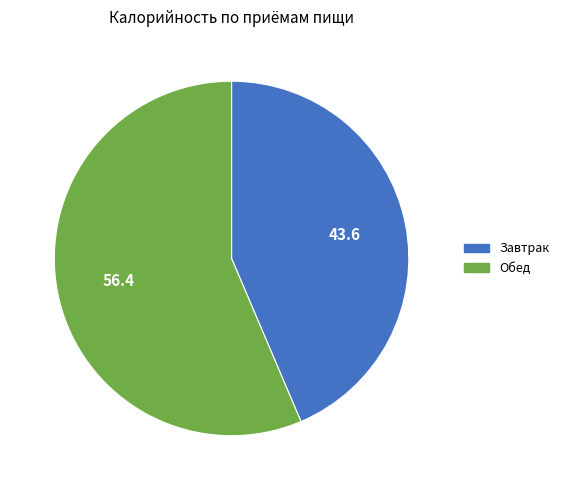

The Обед slice represents 16% of the pie. True or false?

False